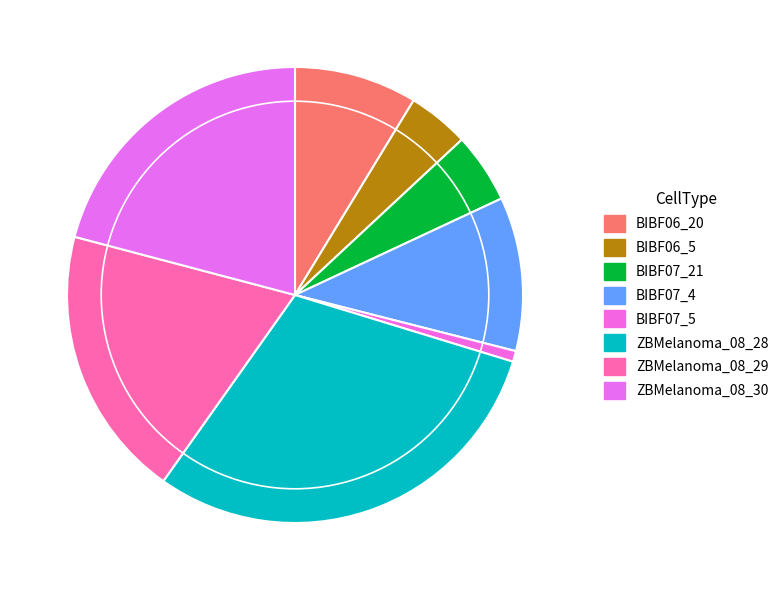

How many segments does this pie chart have?

8